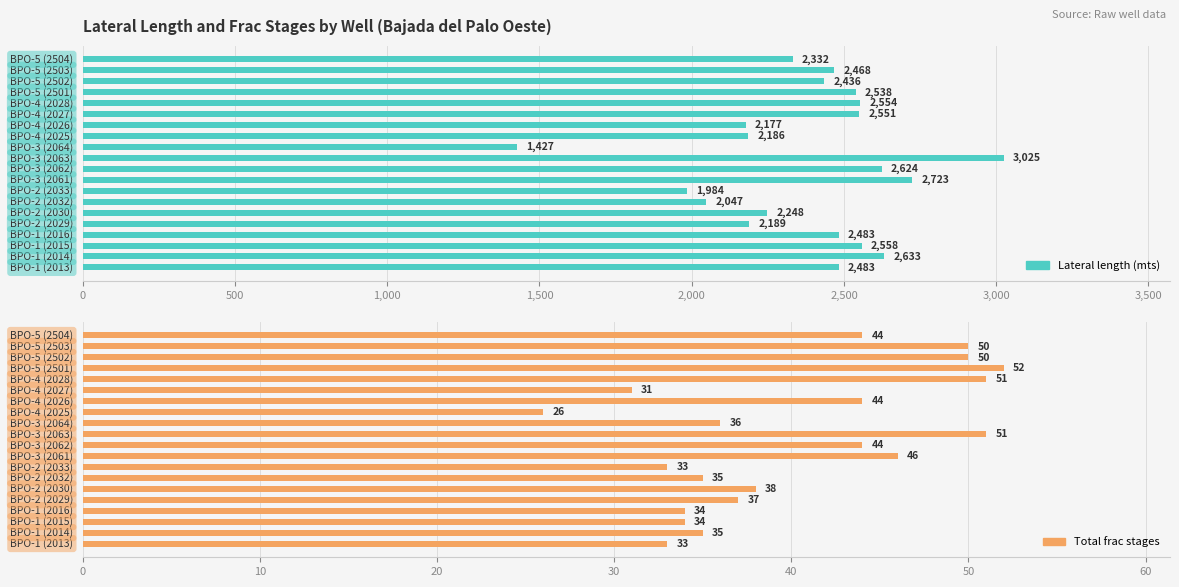

List the series in order of their overall mean, lowest first.

Total frac stages, Lateral length (mts)